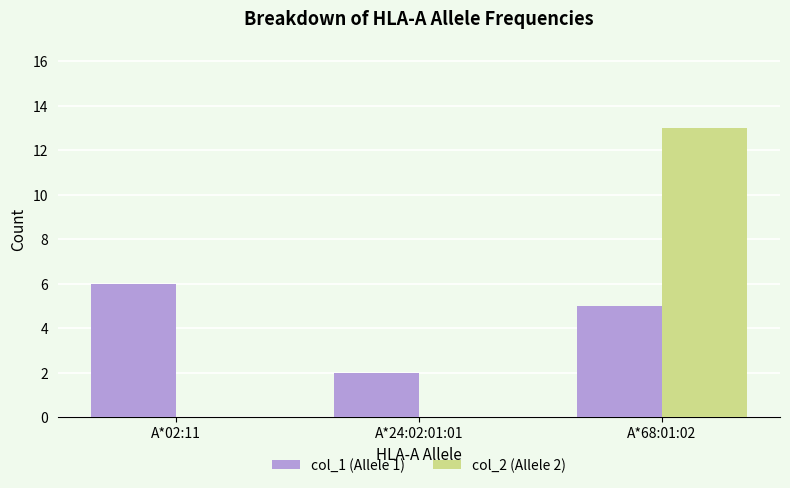

What is the highest value of the col_2 (Allele 2) series?

13